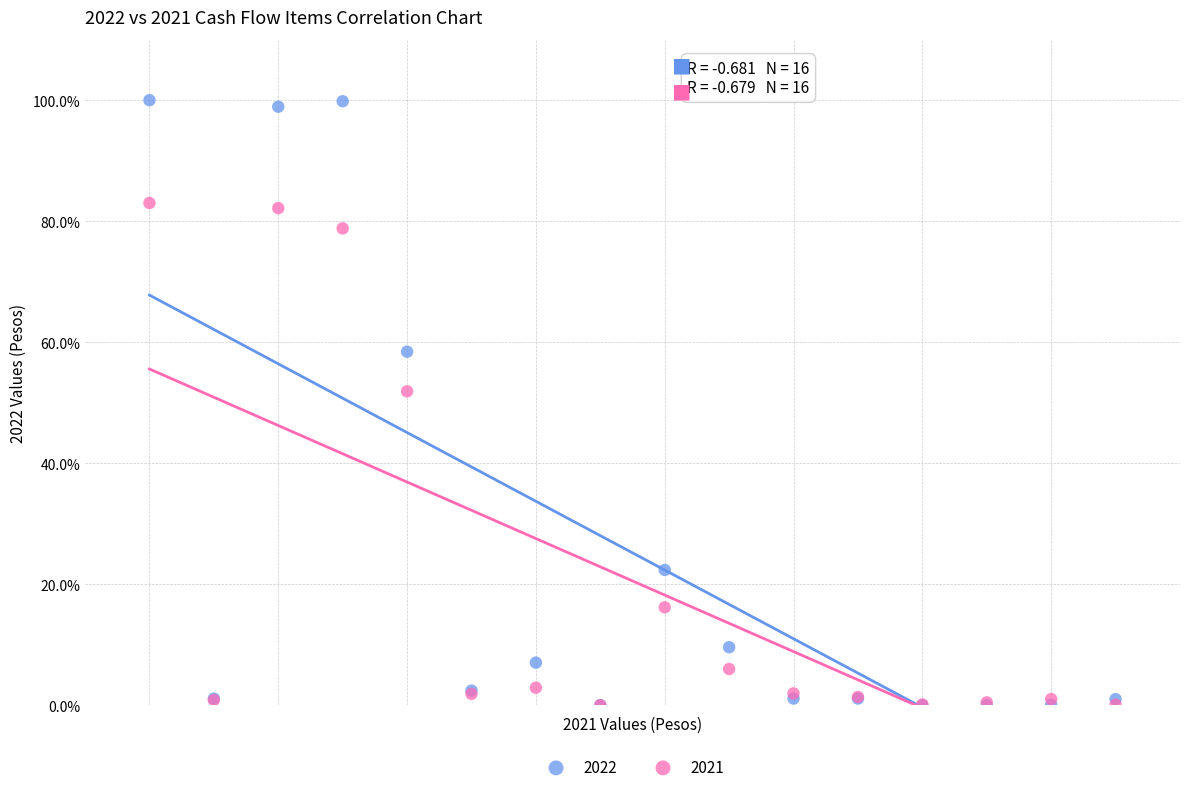

Across all series, what Y value is closest to 50?

51.9